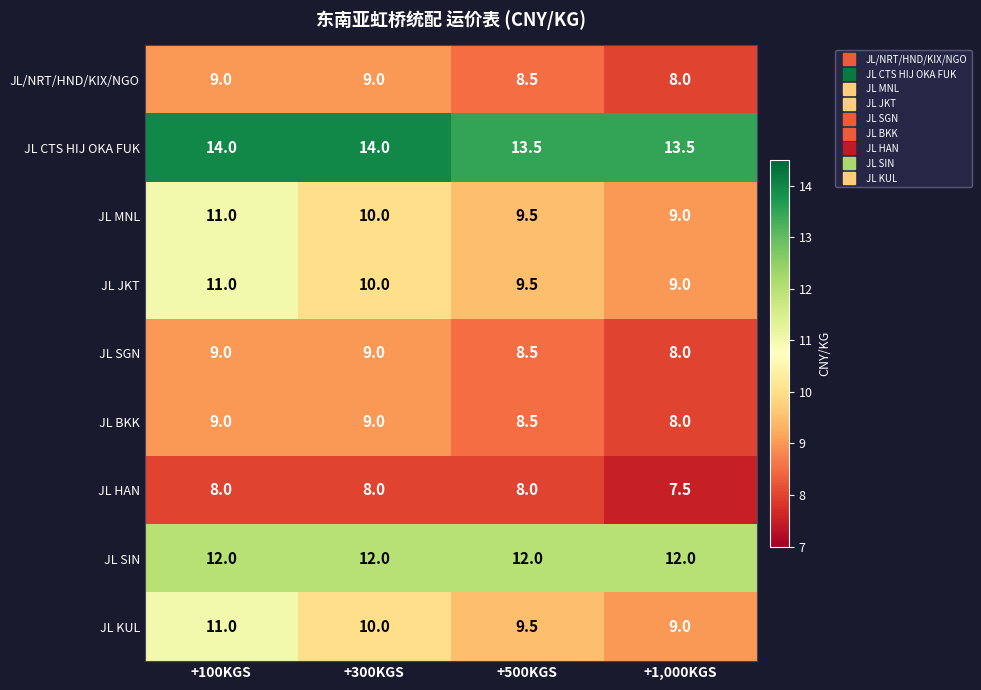

Count the number of categories in the chart.

4